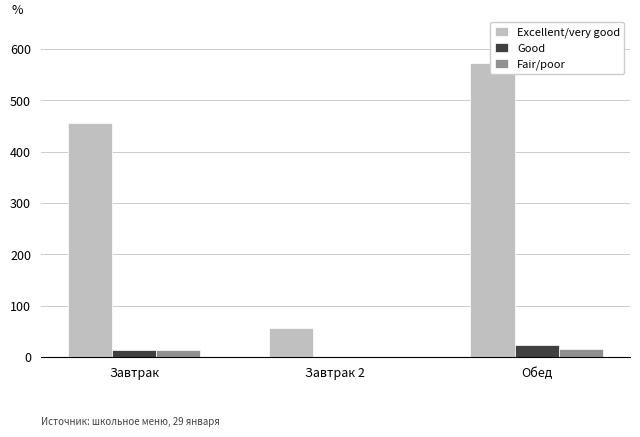

Reading left to right, extract all data points from this chart.

Excellent/very good: Завтрак=455.2	Завтрак 2=56.7	Обед=572.9
Good: Завтрак=14.0	Завтрак 2=0.5	Обед=22.4
Fair/poor: Завтрак=13.4	Завтрак 2=0.0	Обед=15.2